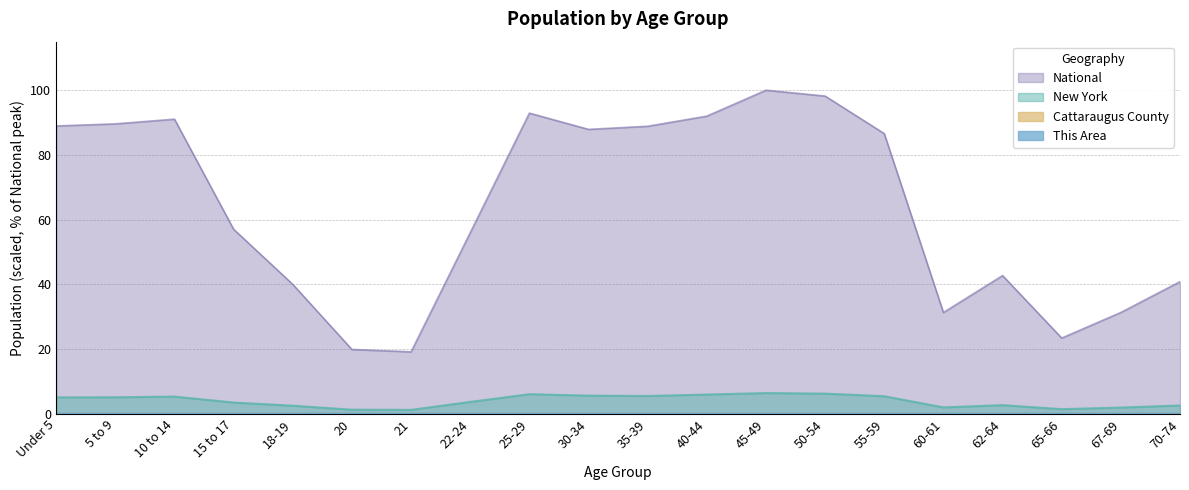

True or false: National has a value of 31.3 at 67-69.

True